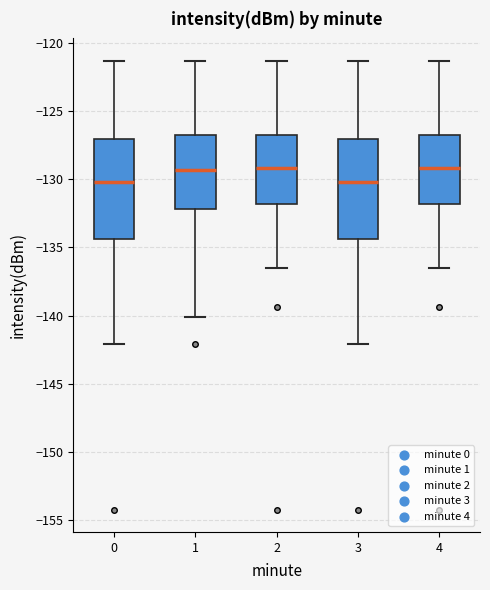

Where does the lower whisker of the box at x = 0 end on the y-axis? The values are not printed on the chart, so give them approximately, as read against the axis.

-142.0